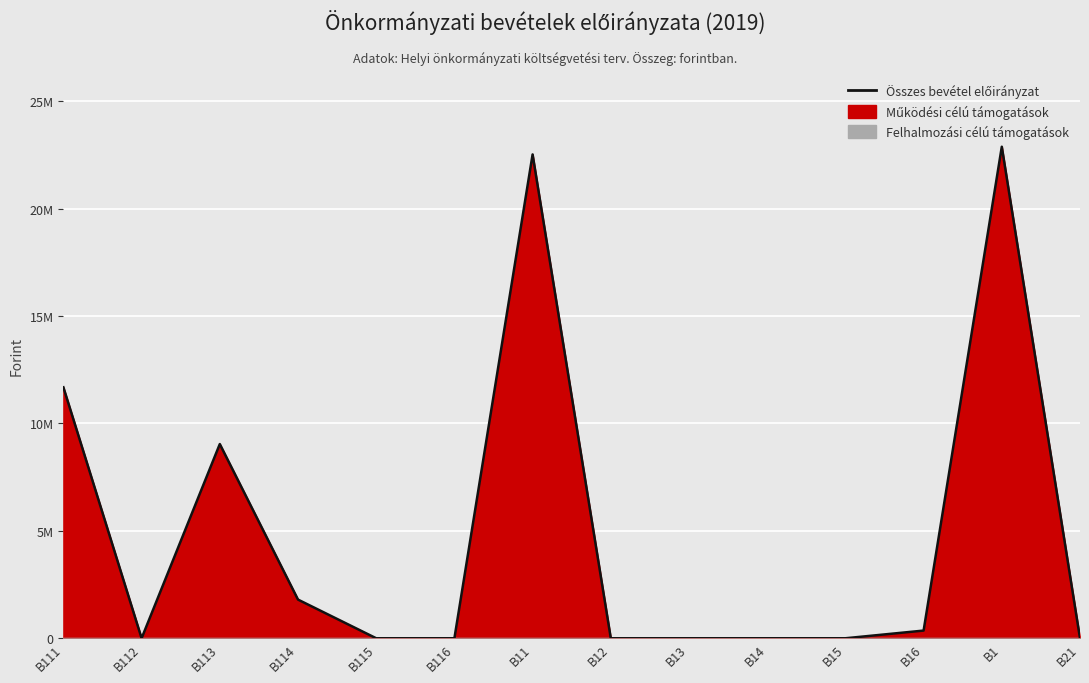

Reading left to right, what are all the values shown in this chart?

B111=11682936	B112=0	B113=9040472	B114=1800000	B115=0	B116=0	B11=22523408	B12=0	B13=0	B14=0	B15=0	B16=357916	B1=22881324	B21=0